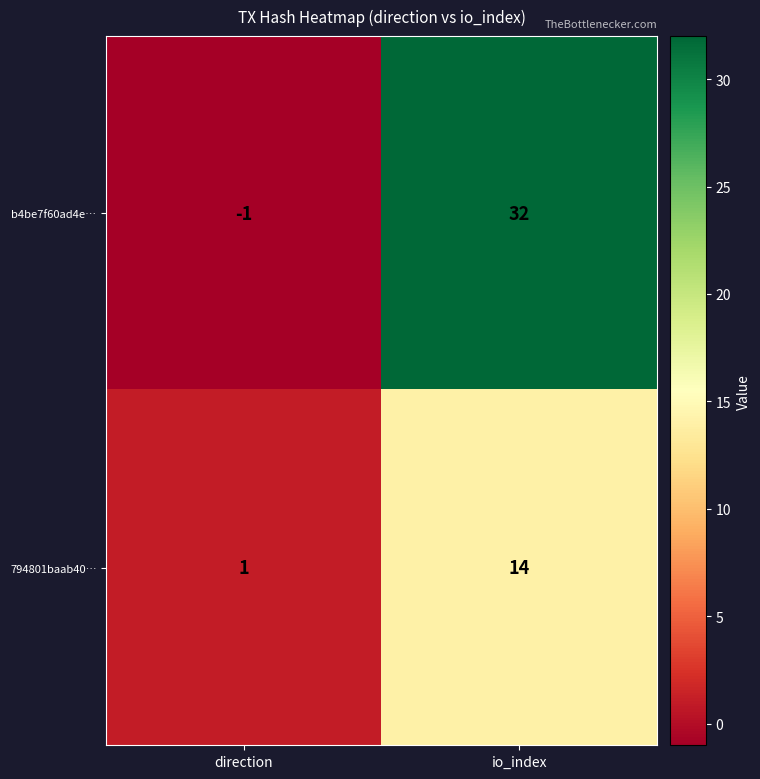

The 794801baab40… series shows 1 at direction. True or false?

True